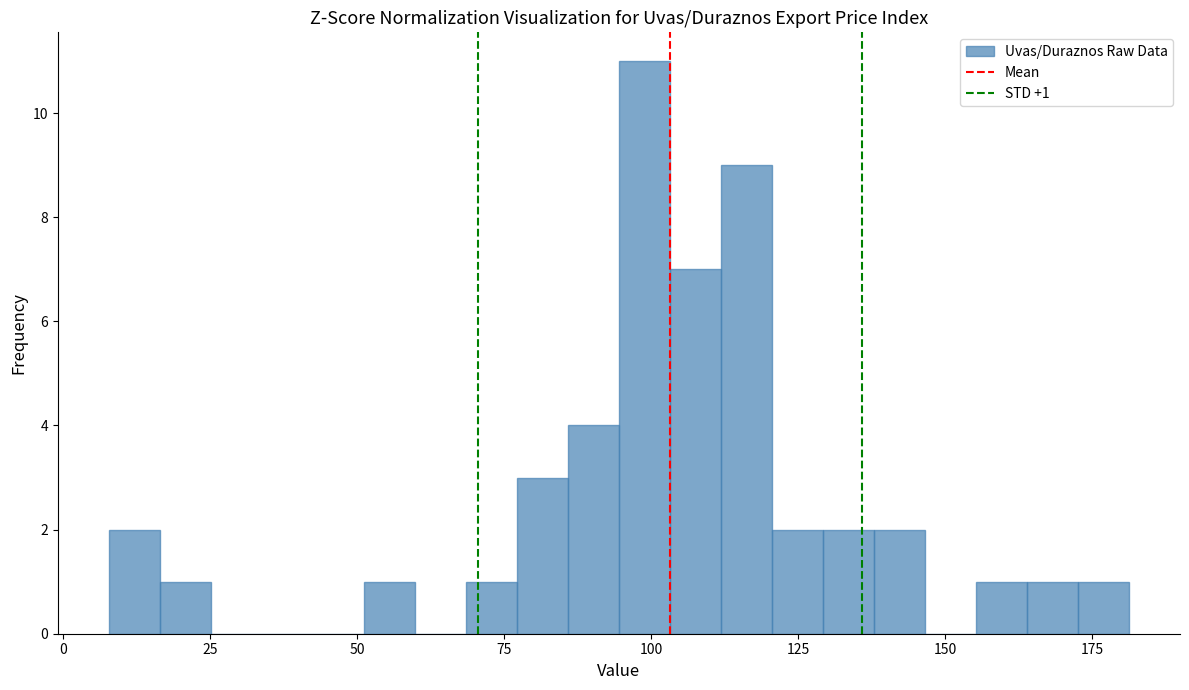

Around what value on the x-axis is the tallest bar? Give the approximate position of its centre, as read against the axis.

100